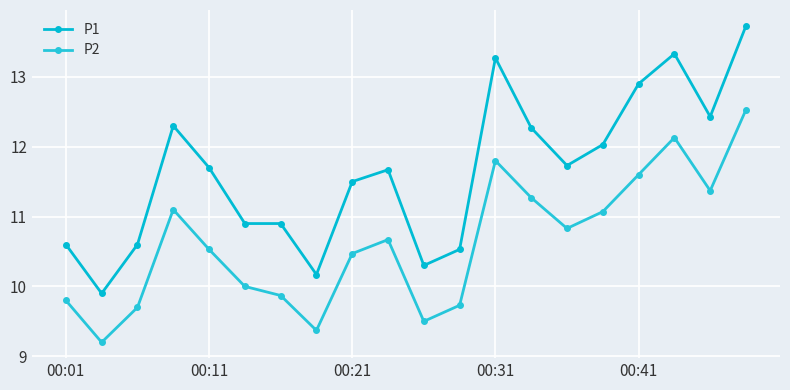

True or false: P2 and P1 intersect in this chart.

False